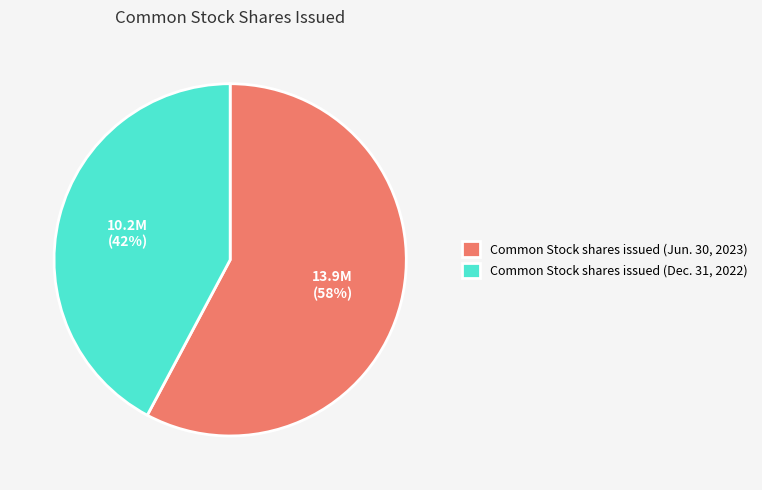

True or false: Common Stock shares issued (Jun. 30, 2023) accounts for 73% of the total.

False